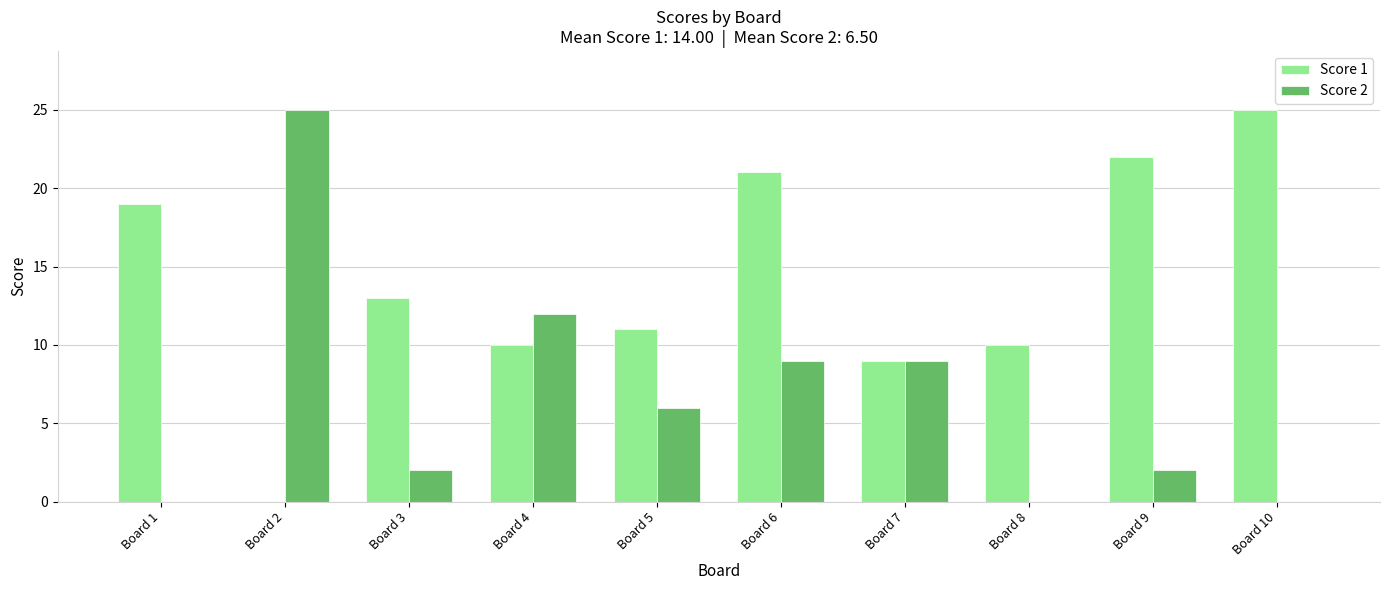

At which label does Score 2 reach its peak?

Board 2